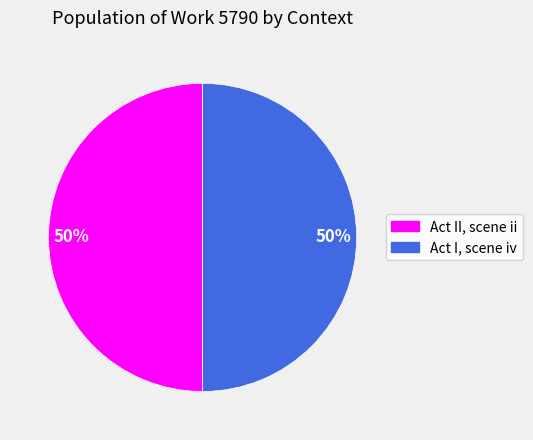

What is the ratio of the value at Act I, scene iv to the value at Act II, scene ii?

1.0